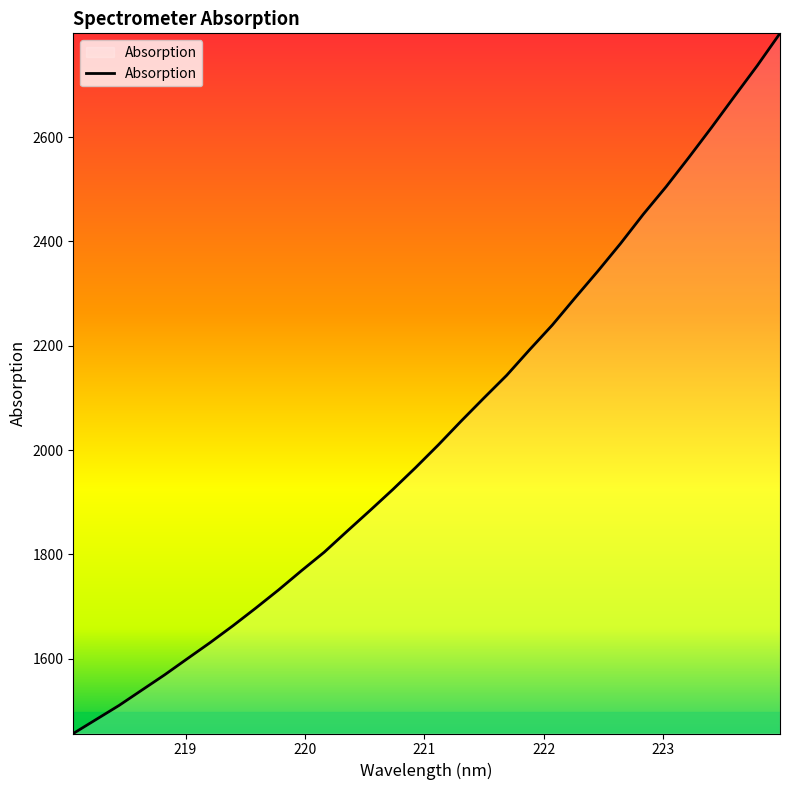

What is the smallest value displayed?

1456.4